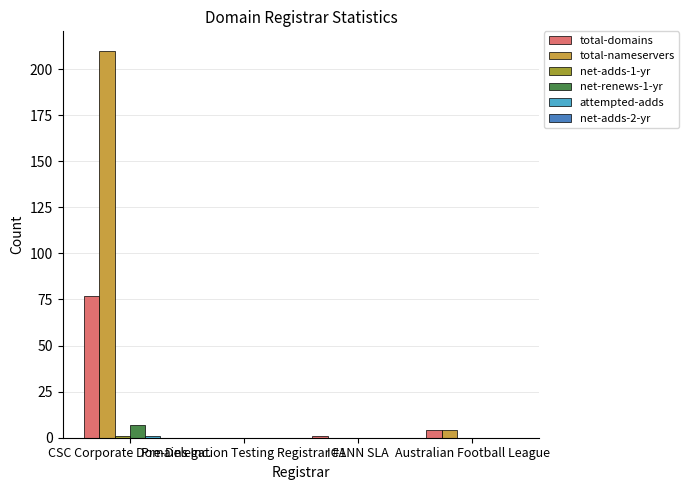

Which series has the largest total across all categories?

total-nameservers